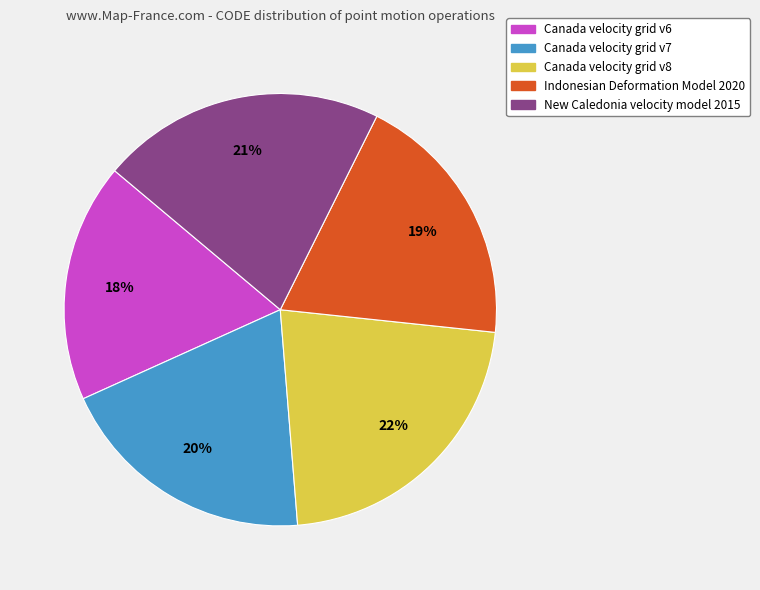

To the nearest percent, what percentage of the pie is Indonesian Deformation Model 2020?

19%